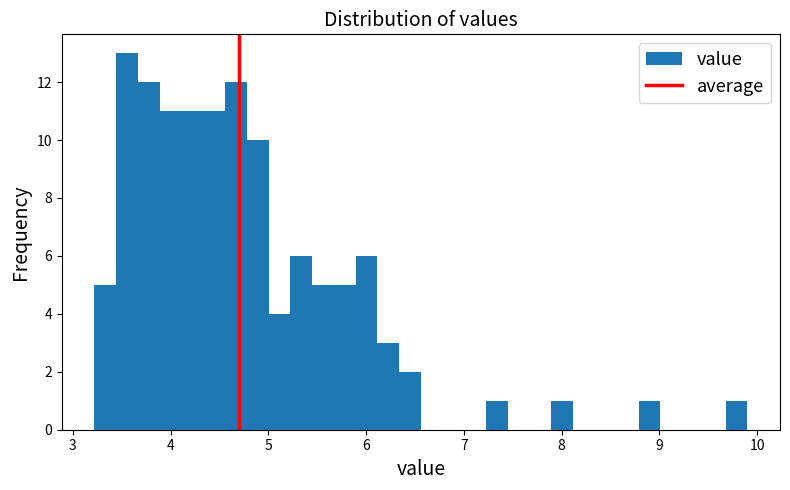

Read against the x-axis, roughly where is the centre of the tallest bar?

3.6